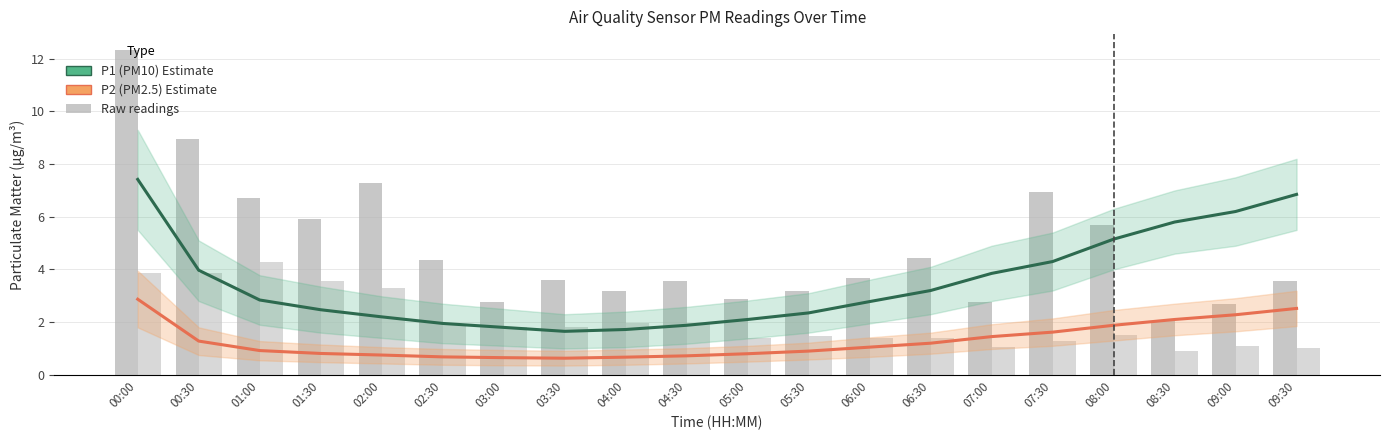

Reading left to right, transcribe all the data shown in this chart.

P1 (PM10) – Estimate: 7.4	4.0	2.8	2.5	2.2	1.9	1.8	1.6	1.7	1.9	2.1	2.4	2.8	3.2	3.9	4.3	5.2	5.8	6.2	6.8
P2 (PM2.5) – Estimate based on partial data: 2.9	1.3	0.9	0.8	0.8	0.7	0.7	0.6	0.7	0.7	0.8	0.9	1.1	1.2	1.4	1.6	1.9	2.1	2.3	2.5